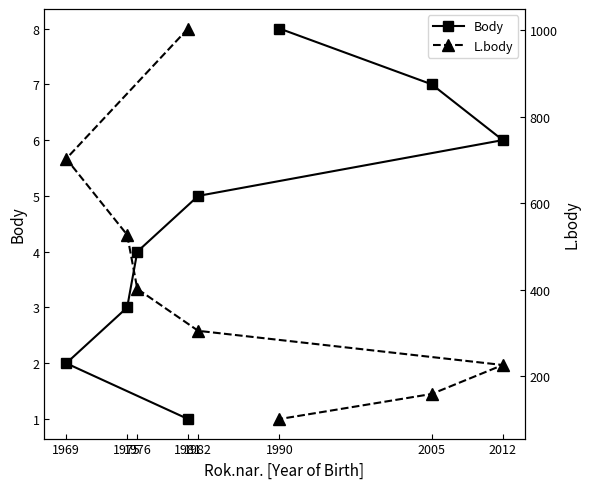

What is the label of the 3rd point from the left?

1975